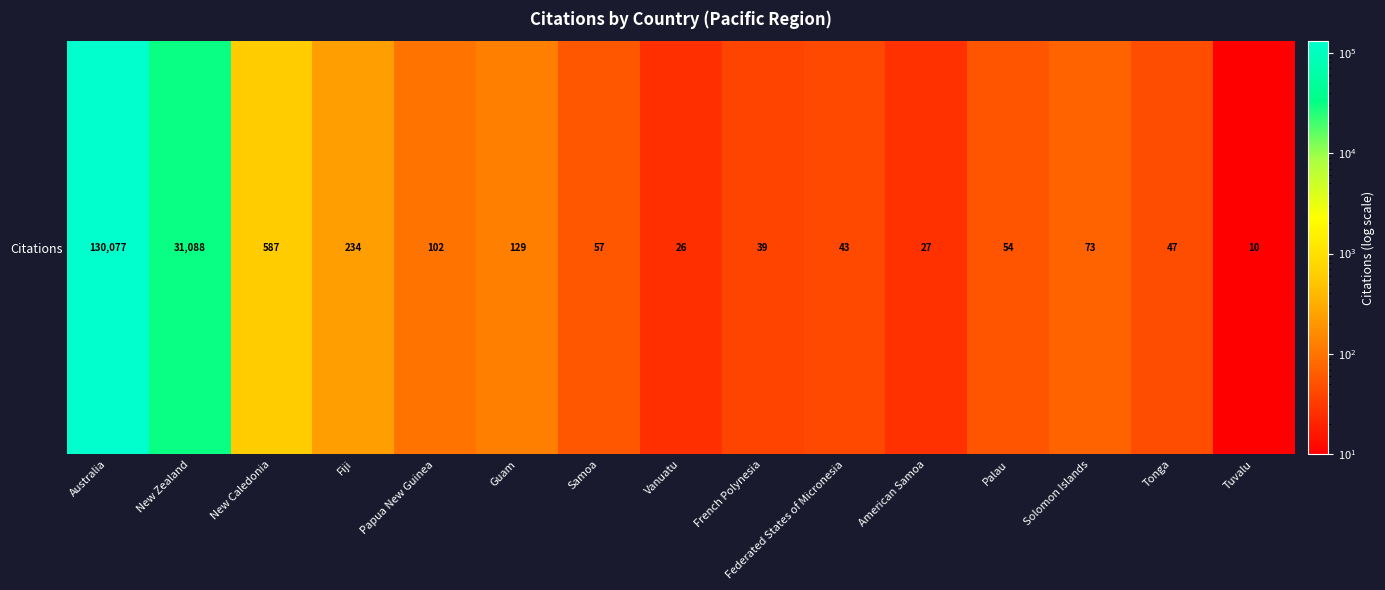

What is the smallest value displayed?

10